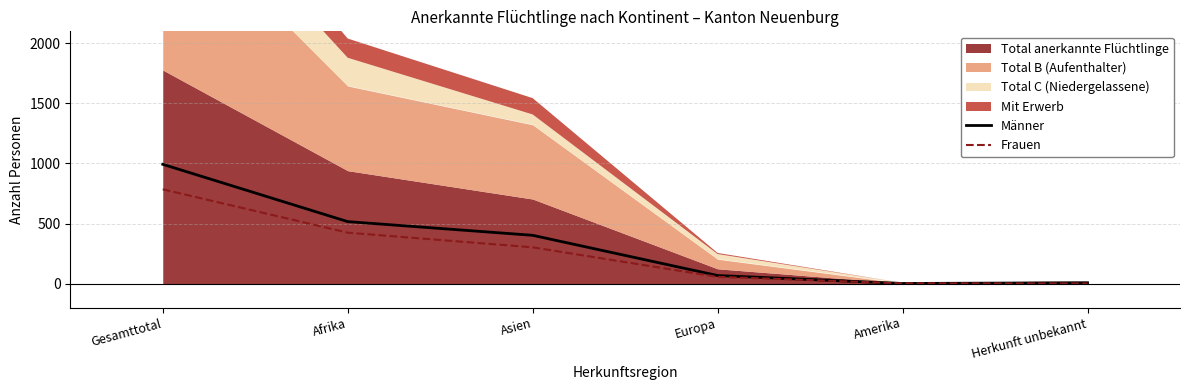

At which label does Männer reach its peak?

Gesamttotal